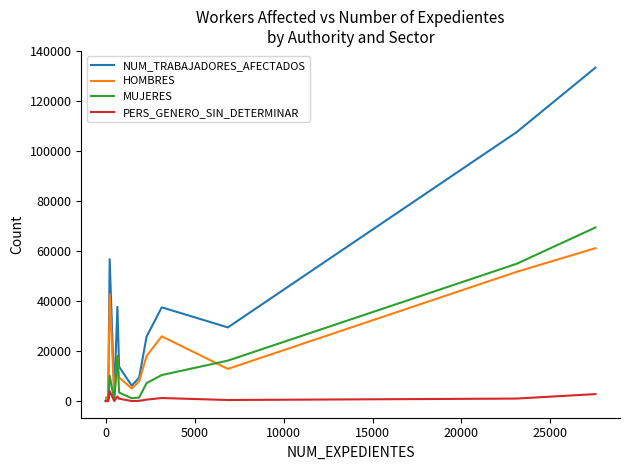

Which series has the widest spread of values?

NUM_TRABAJADORES_AFECTADOS